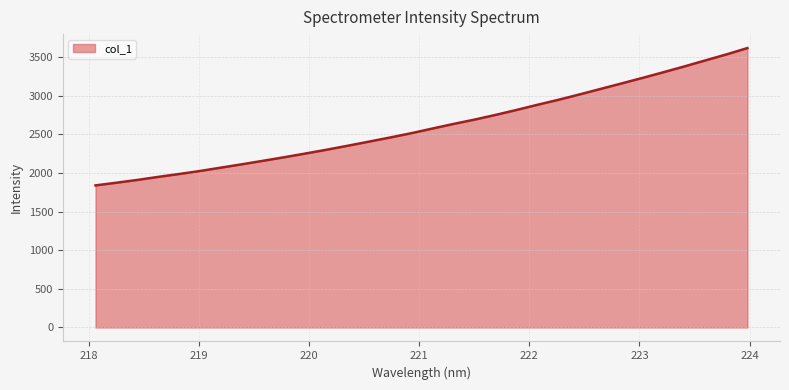

What is the average value?

2607.7